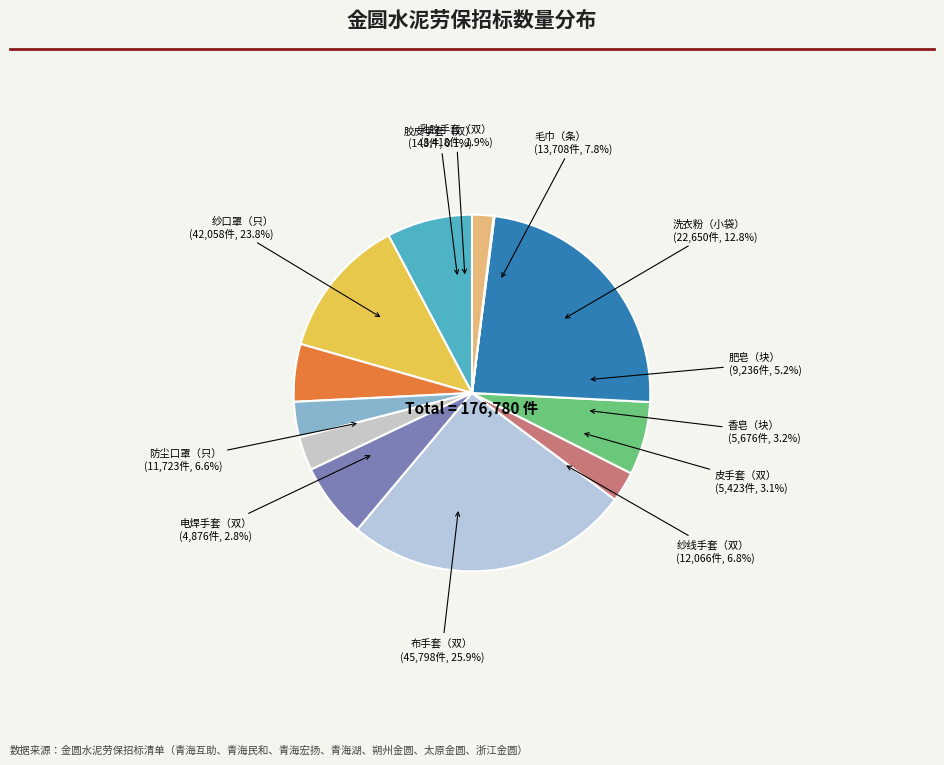

Rank the categories by value from lowest to highest.

胶皮手套（双）, 乳胶手套（双）, 电焊手套（双）, 皮手套（双）, 香皂（块）, 肥皂（块）, 防尘口罩（只）, 纱线手套（双）, 毛巾（条）, 洗衣粉（小袋）, 纱口罩（只）, 布手套（双）